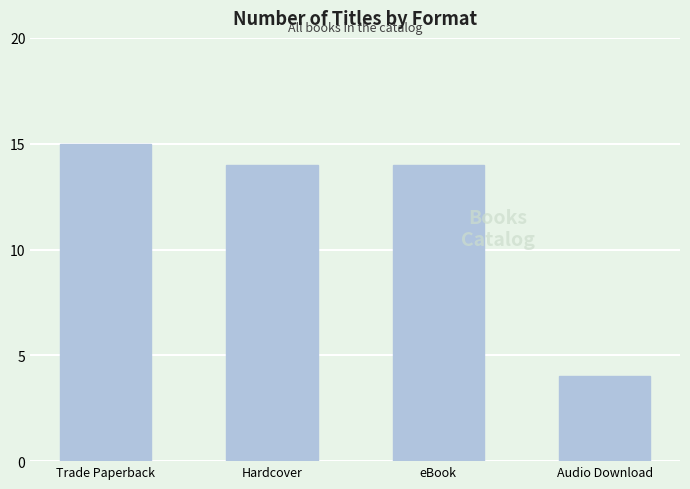

Which label corresponds to the smallest value in the chart?

Audio Download